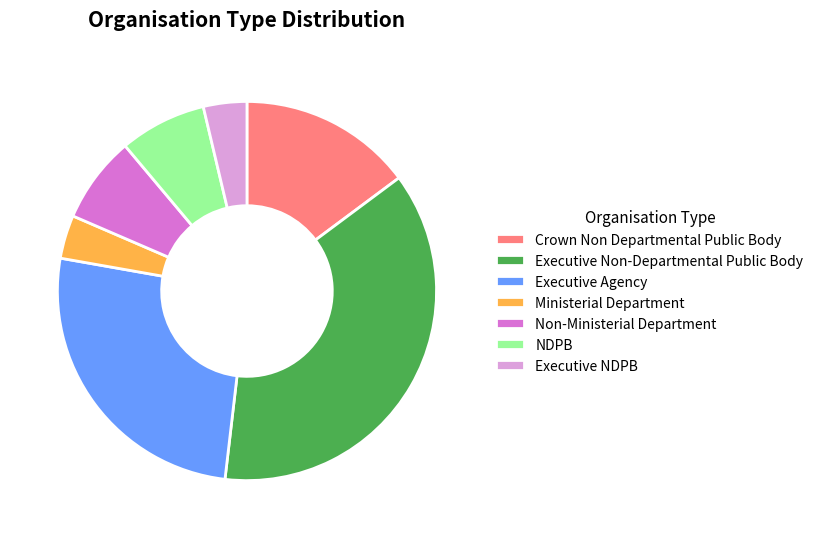

How many segments does this pie chart have?

7